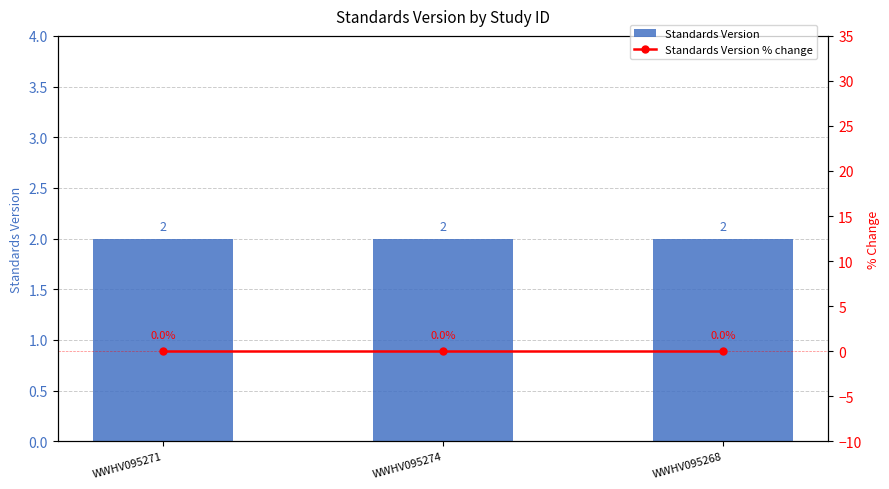

Which series has the largest range (max minus min)?

Standards Version